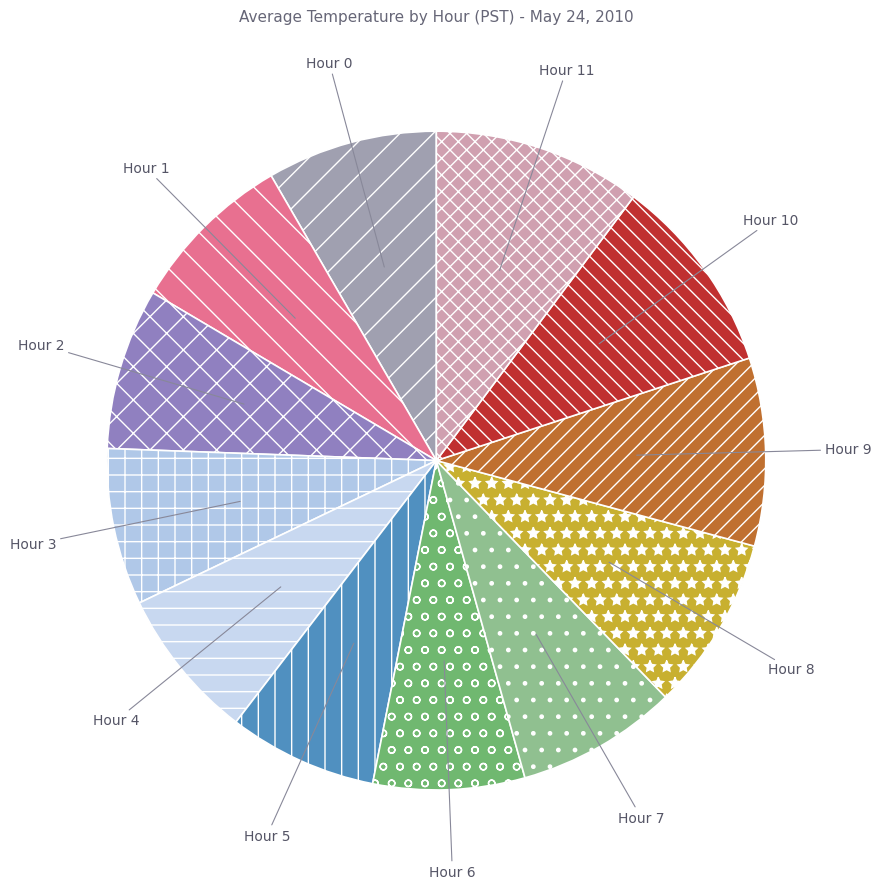

Is there a majority slice in this chart?

No